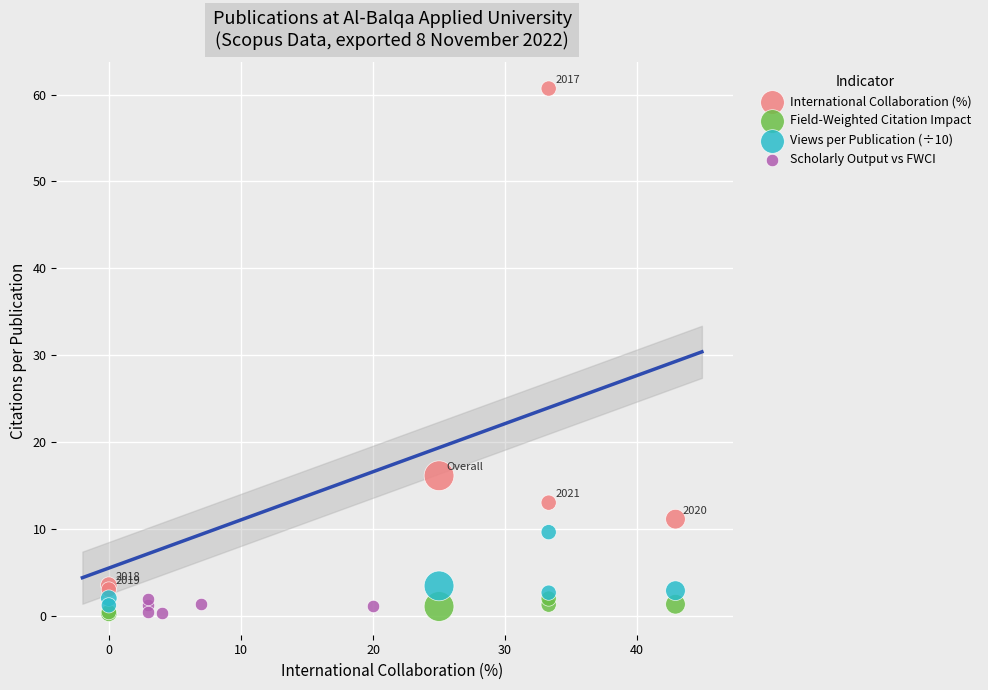

Which series reaches the maximum Y coordinate?

International Collaboration (%)